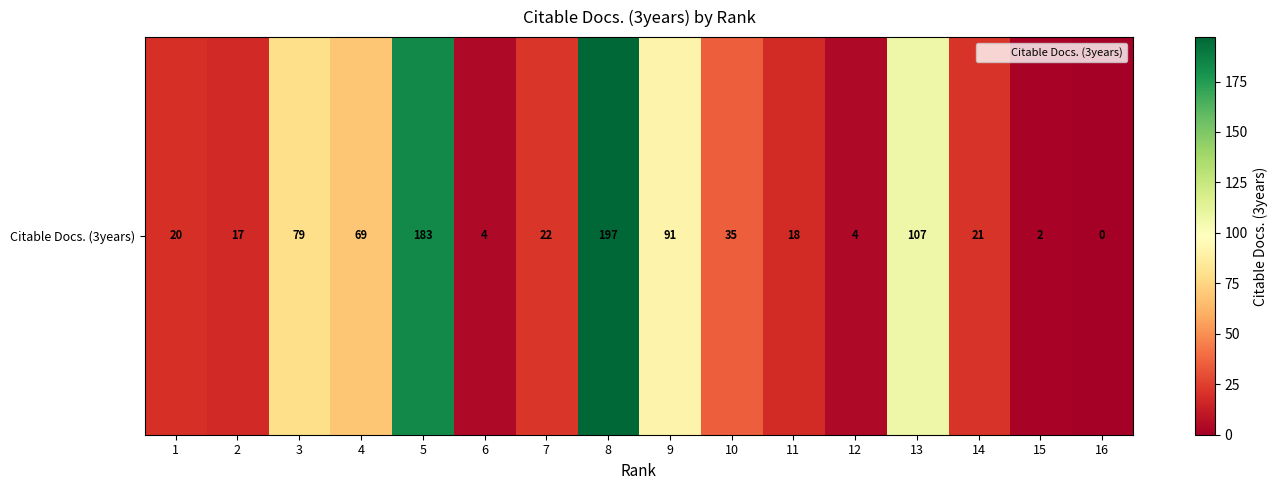

What is the ratio of the value at 11 to the value at 6?

4.5